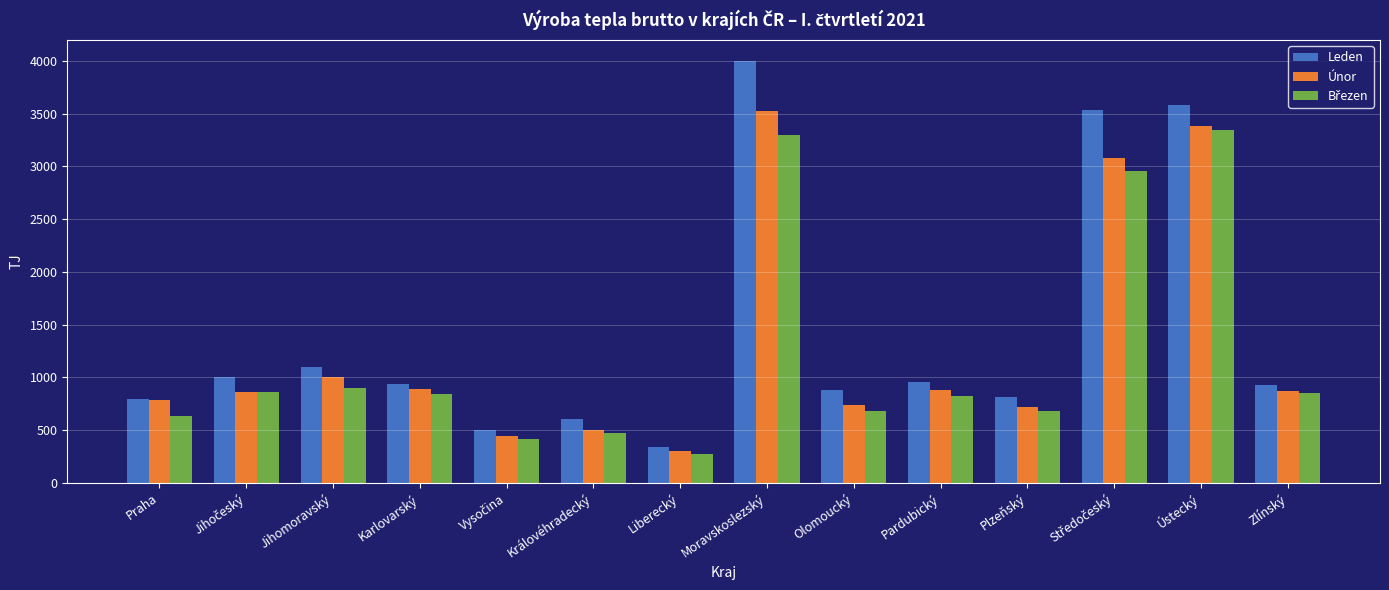

At which category is the sum across all series the highest?

Moravskoslezský